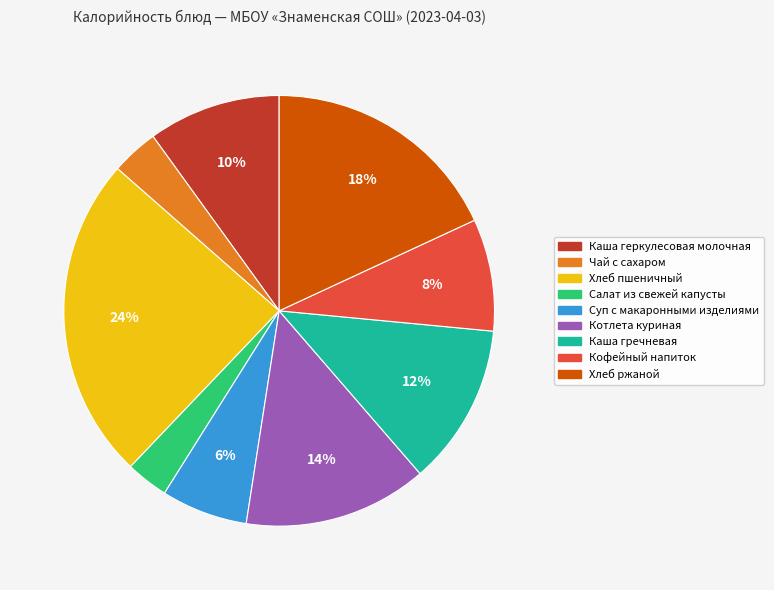

Which has a higher value, Салат из свежей капусты or Хлеб ржаной?

Хлеб ржаной